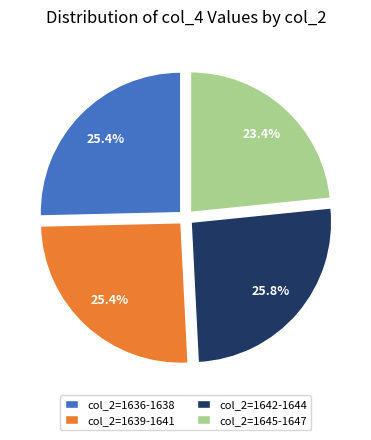

What is the ratio of the value at col_2=1636-1638 to the value at col_2=1645-1647?

1.1